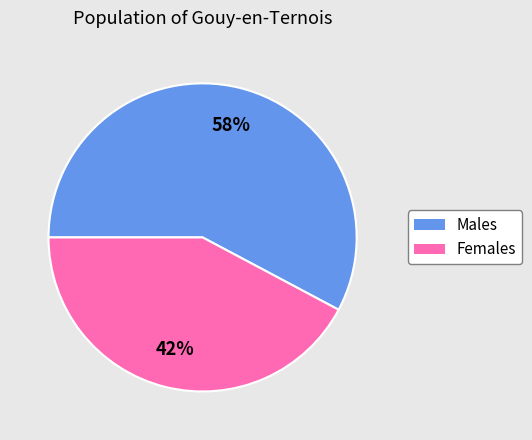

Is there any slice that represents more than half of the pie?

Yes